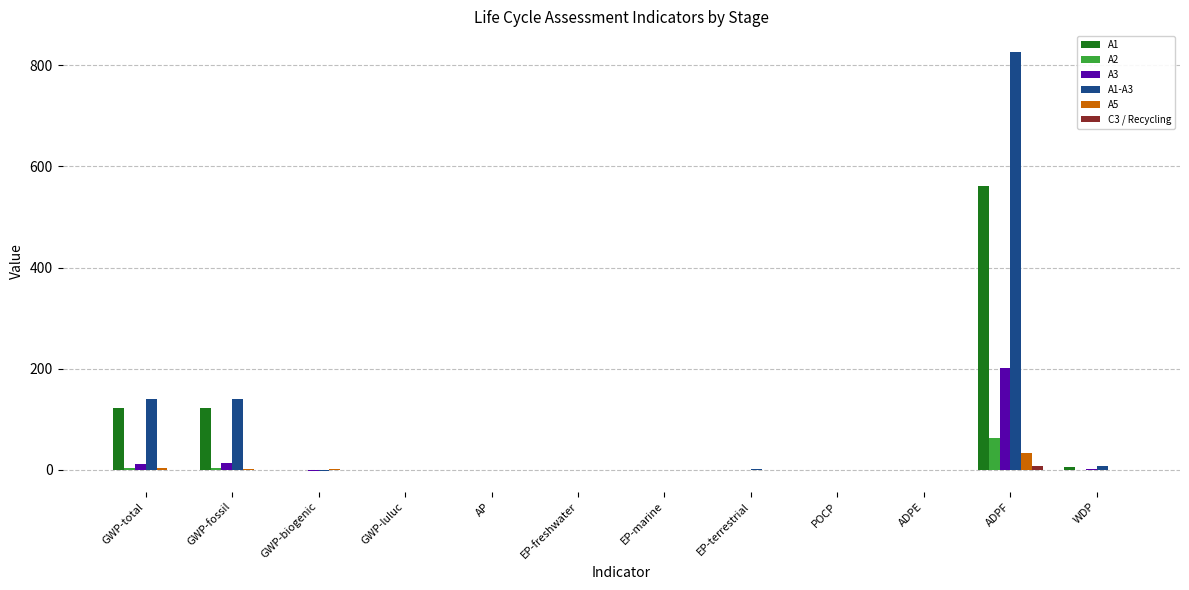

At which category is the sum across all series the highest?

ADPF